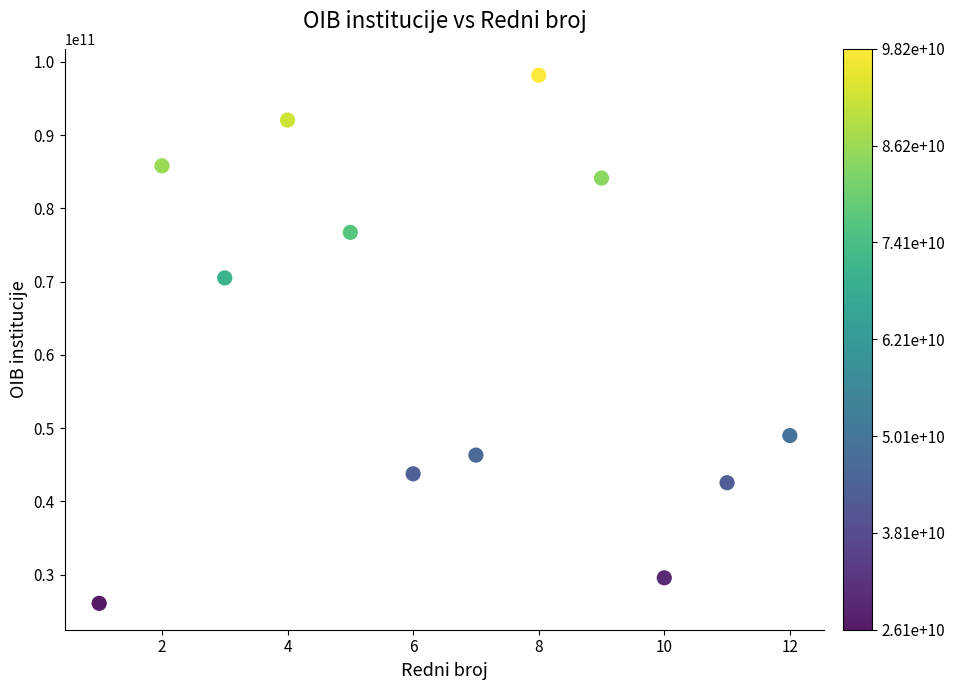

What is the average Y value?

62053888307